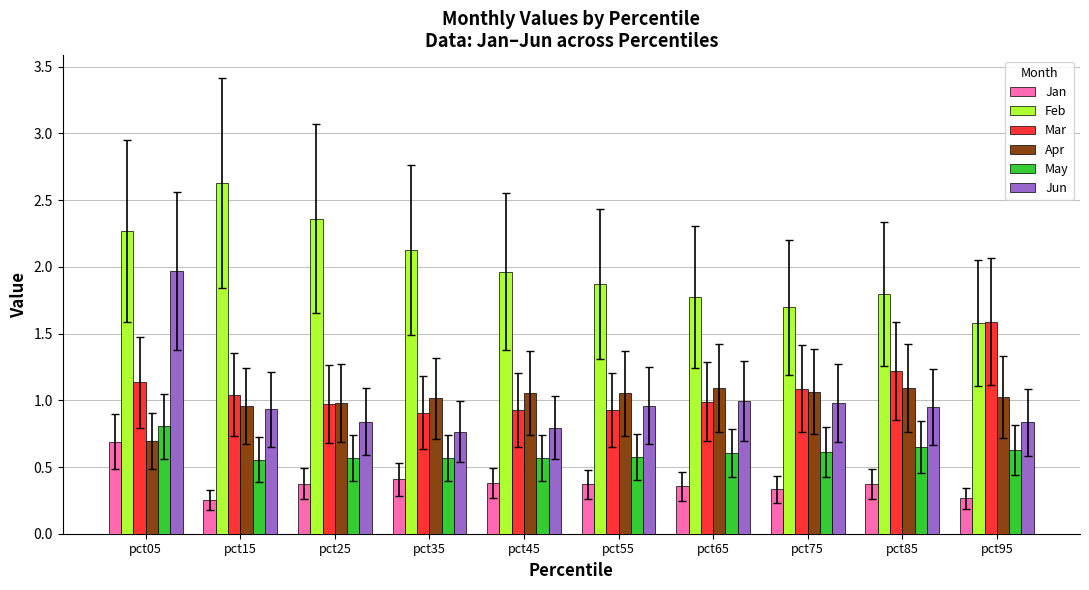

How many data points does each series have?

10